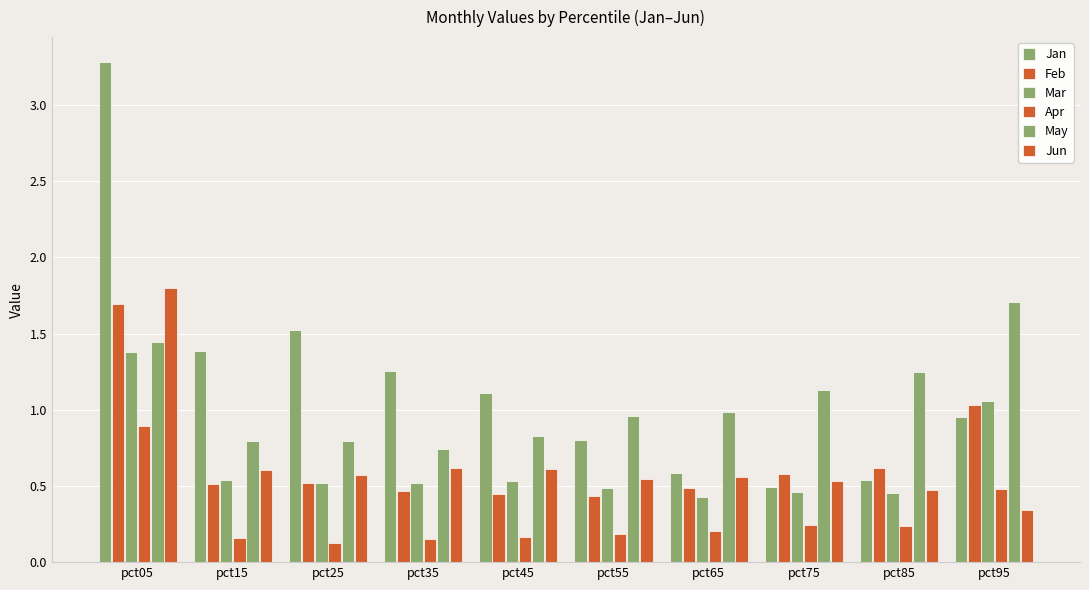

What is the approximate value of Mar at pct15?

0.5